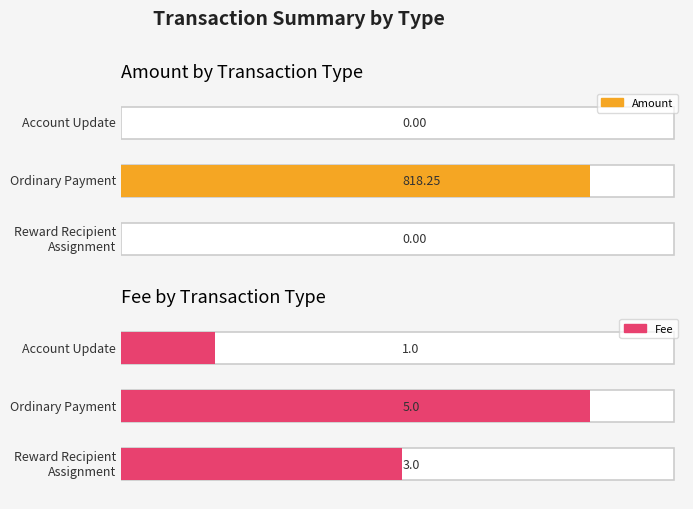

At which label does Fee reach its peak?

Ordinary Payment